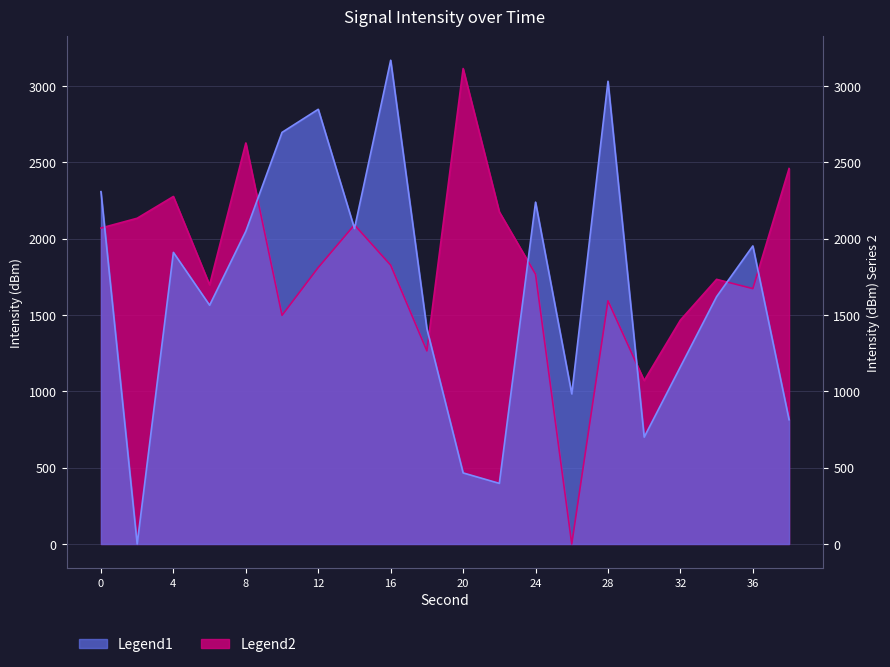

The value of Legend2 at 0 is 2069.0. True or false?

True